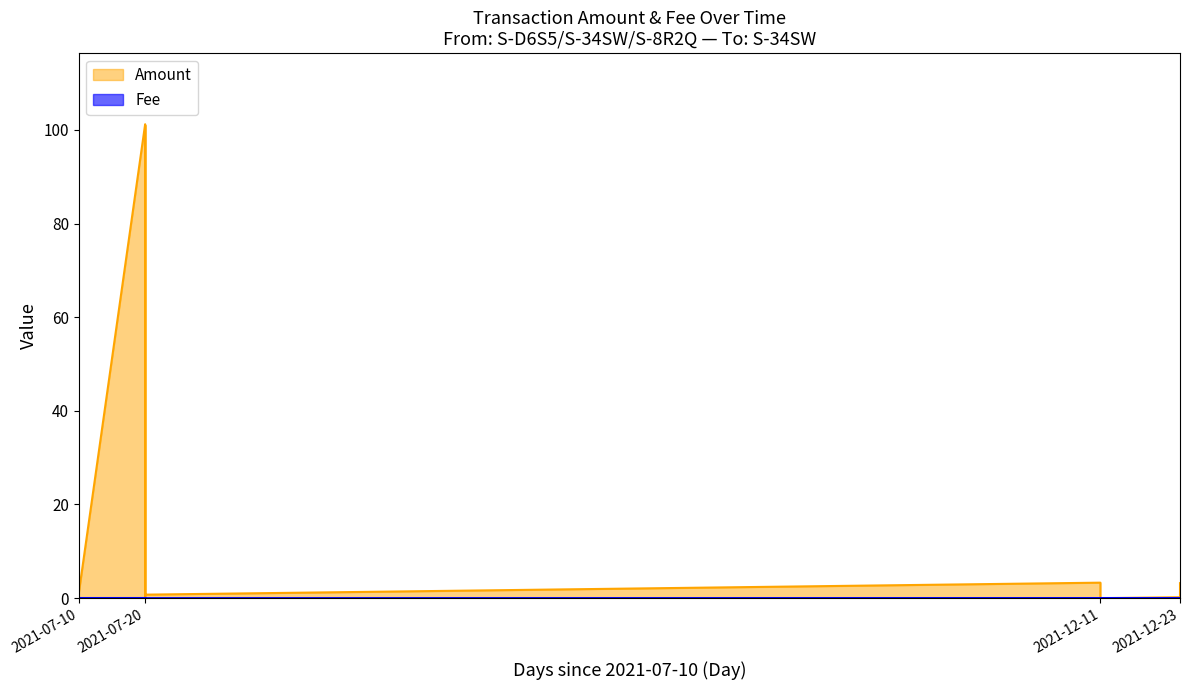

The value of Fee at 2021-12-11 is 0.0. True or false?

True